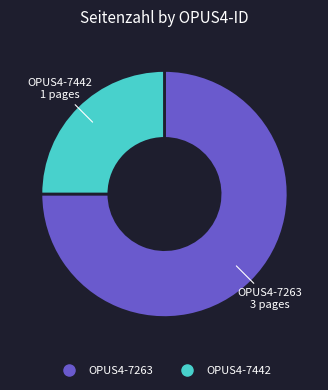

How many segments does this pie chart have?

2